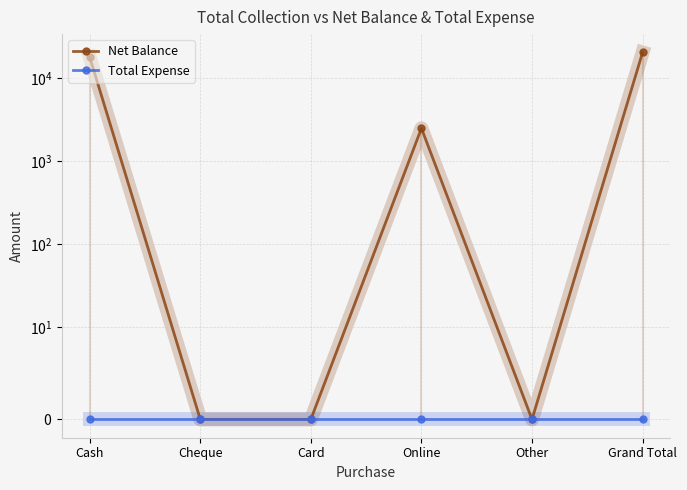

What is the label of the 6th point from the right?

Cash